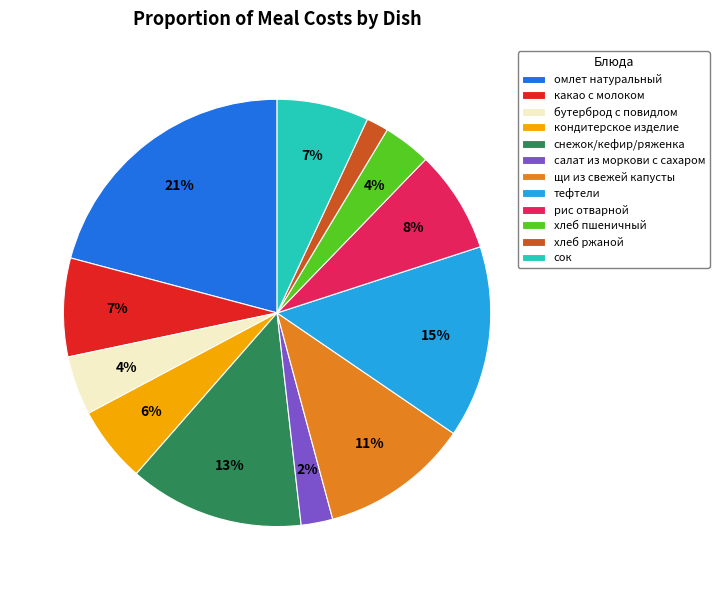

Combined, do тефтели and кондитерское изделие account for over 50%?

No